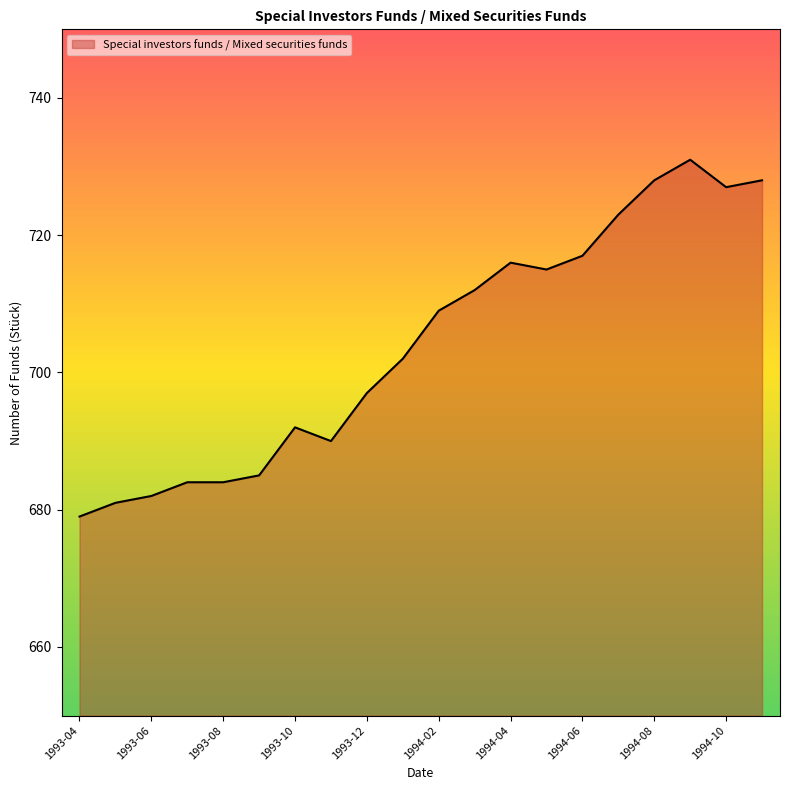

What is the minimum value shown in the chart?

679